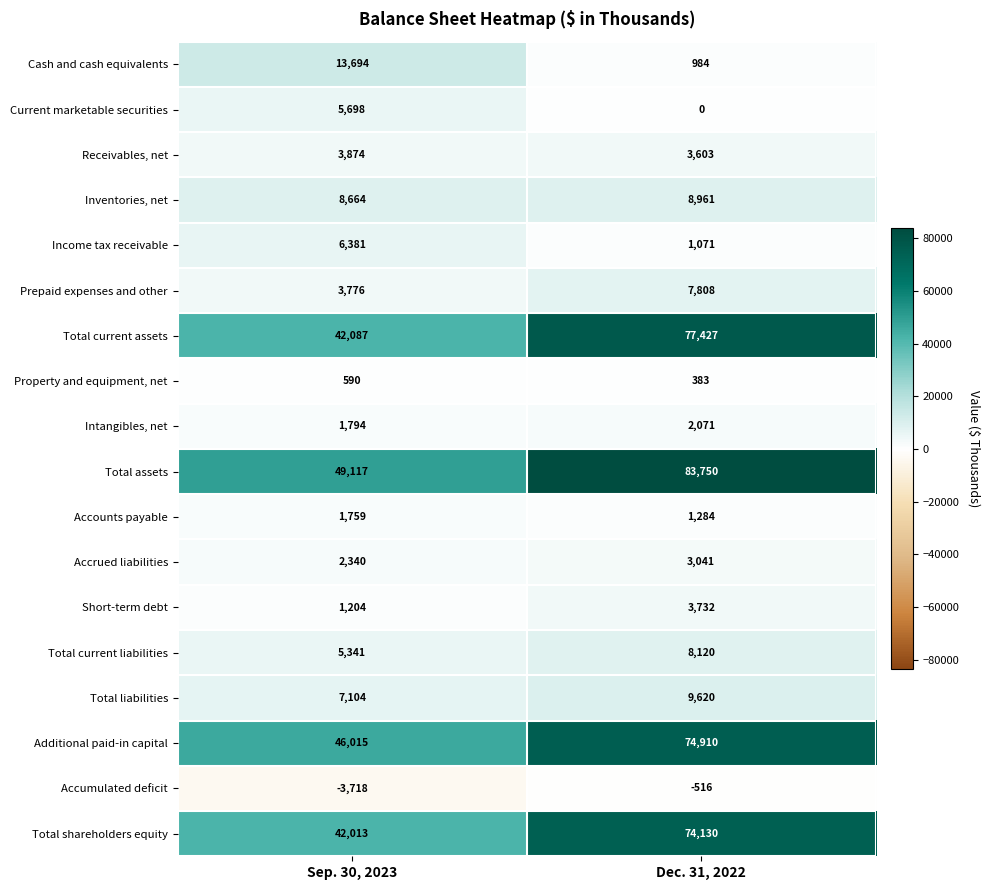

Is the value of Income tax receivable at Sep. 30, 2023 greater than the value of Additional paid-in capital at Dec. 31, 2022?

No